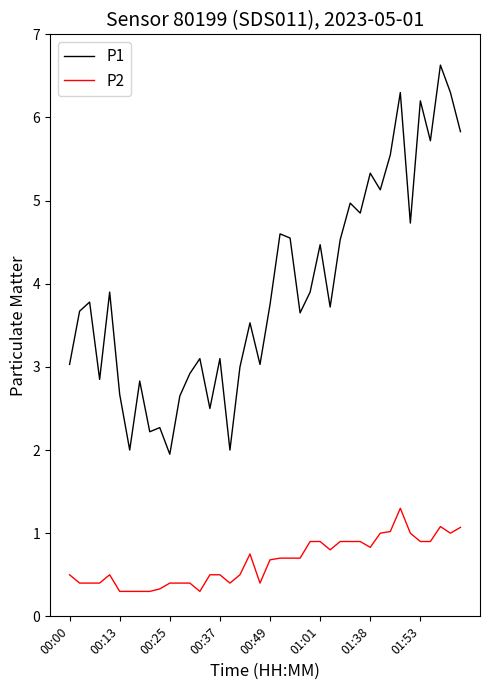

True or false: P2 and P1 cross at least once.

False